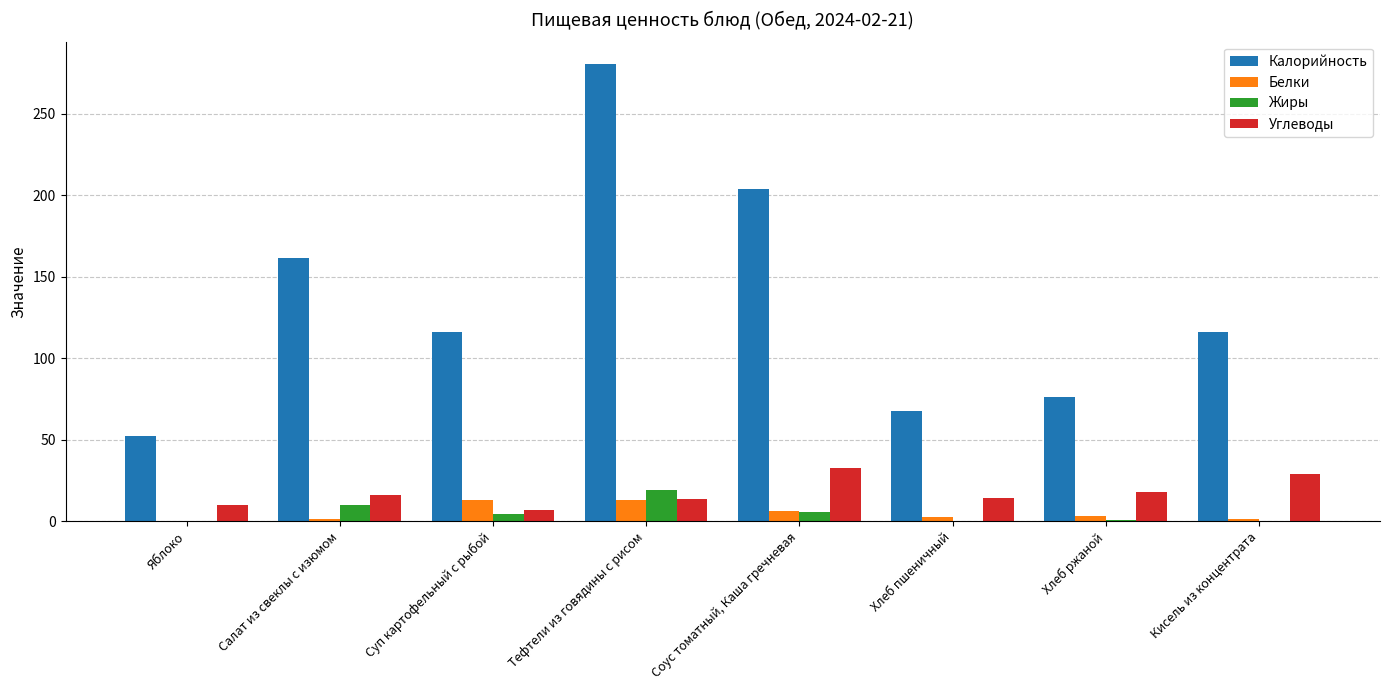

Which series changed the most between Суп картофельный с рыбой and Хлеб пшеничный?

Калорийность